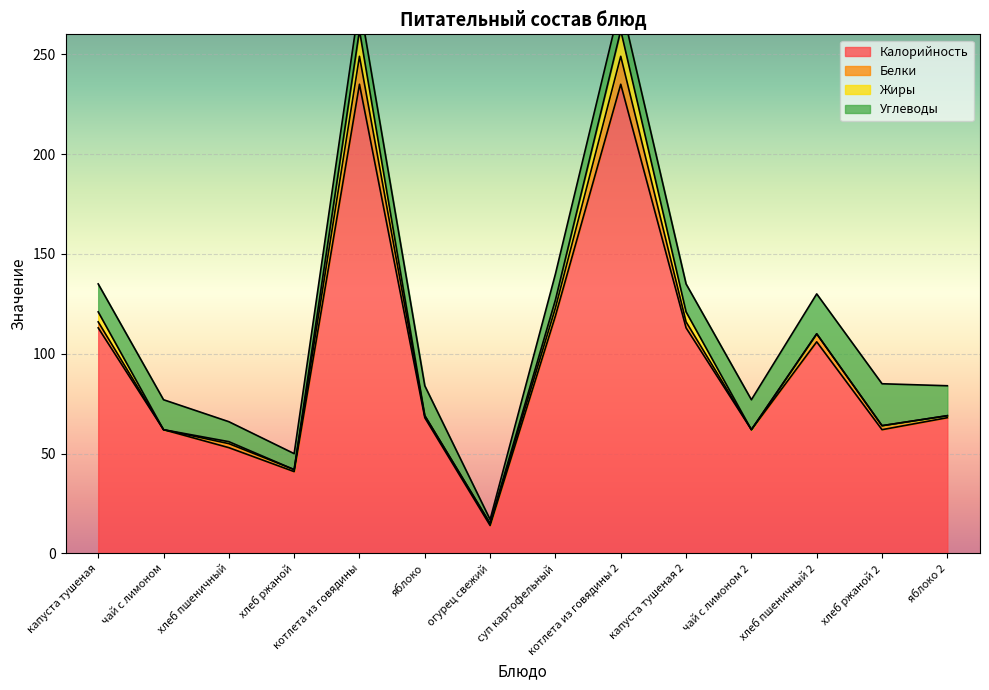

Between чай с лимоном and чай с лимоном 2, which series saw the biggest shift?

Калорийность